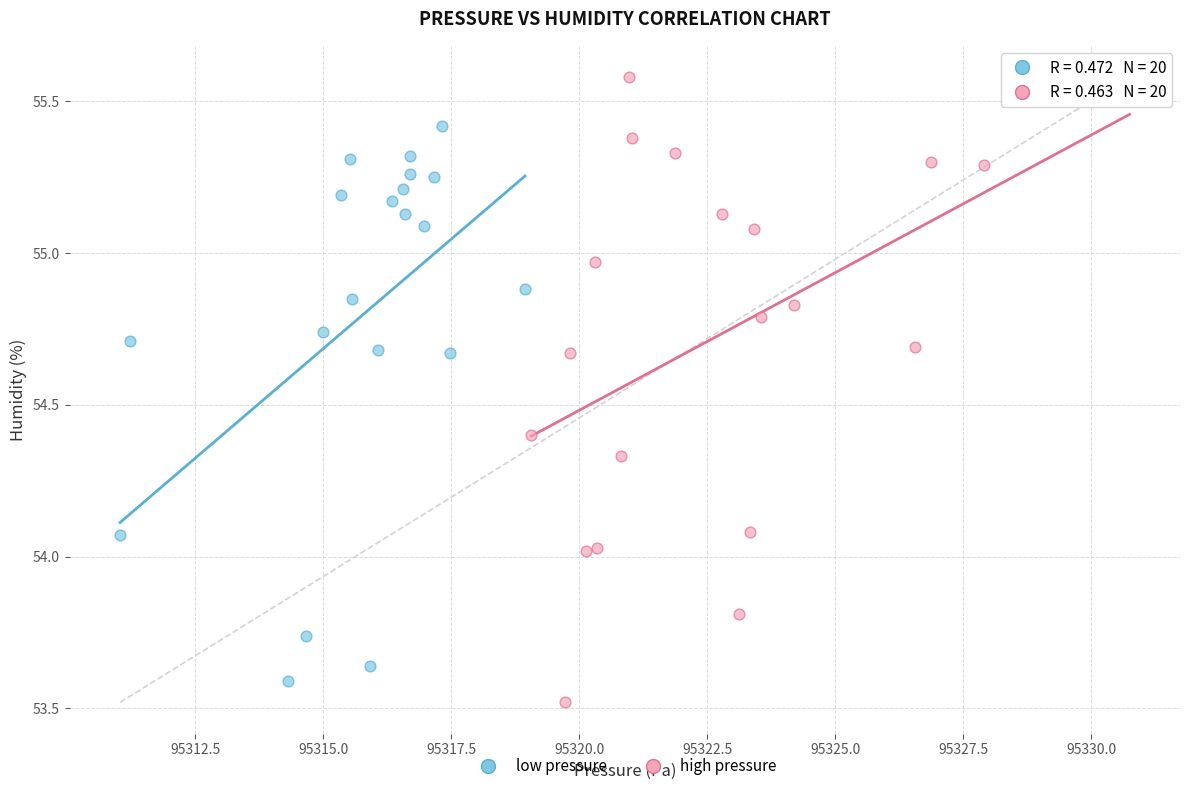

Which series has the largest Y range (max minus min)?

high pressure